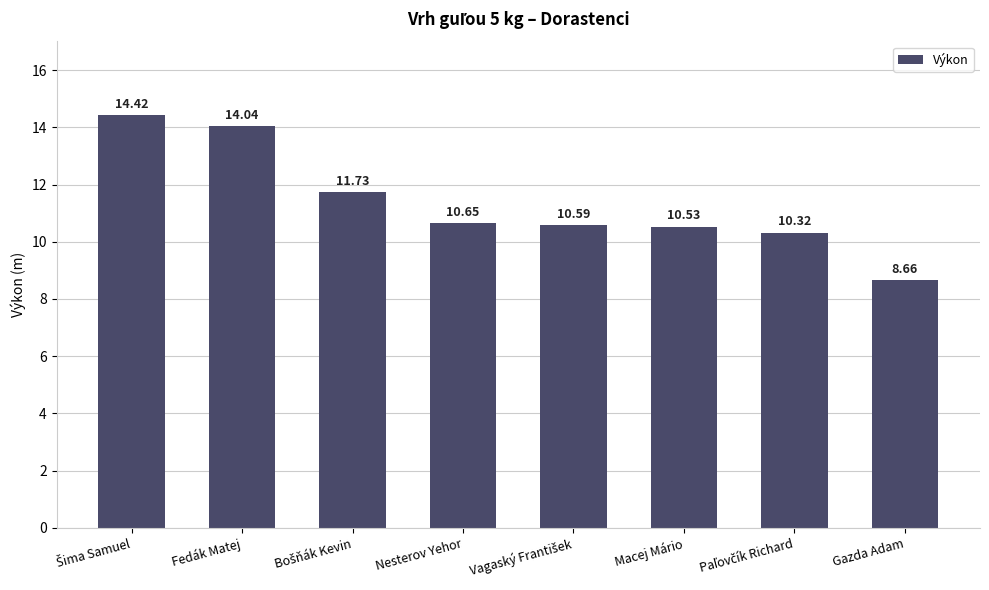

What is the sum of all values?

90.9